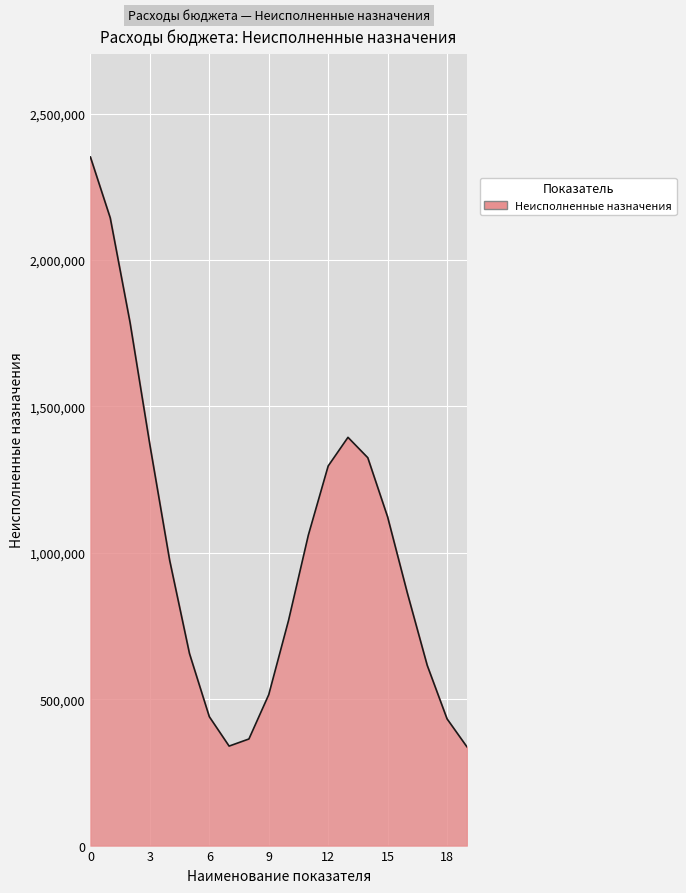

What is the difference between the maximum and minimum values?

2014403.9